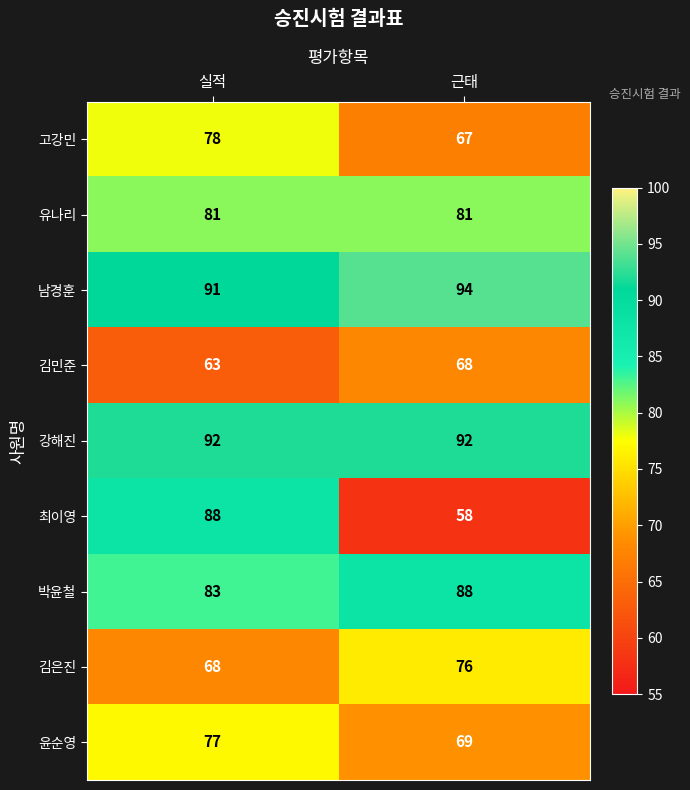

Which label corresponds to the smallest value in the chart?

근태